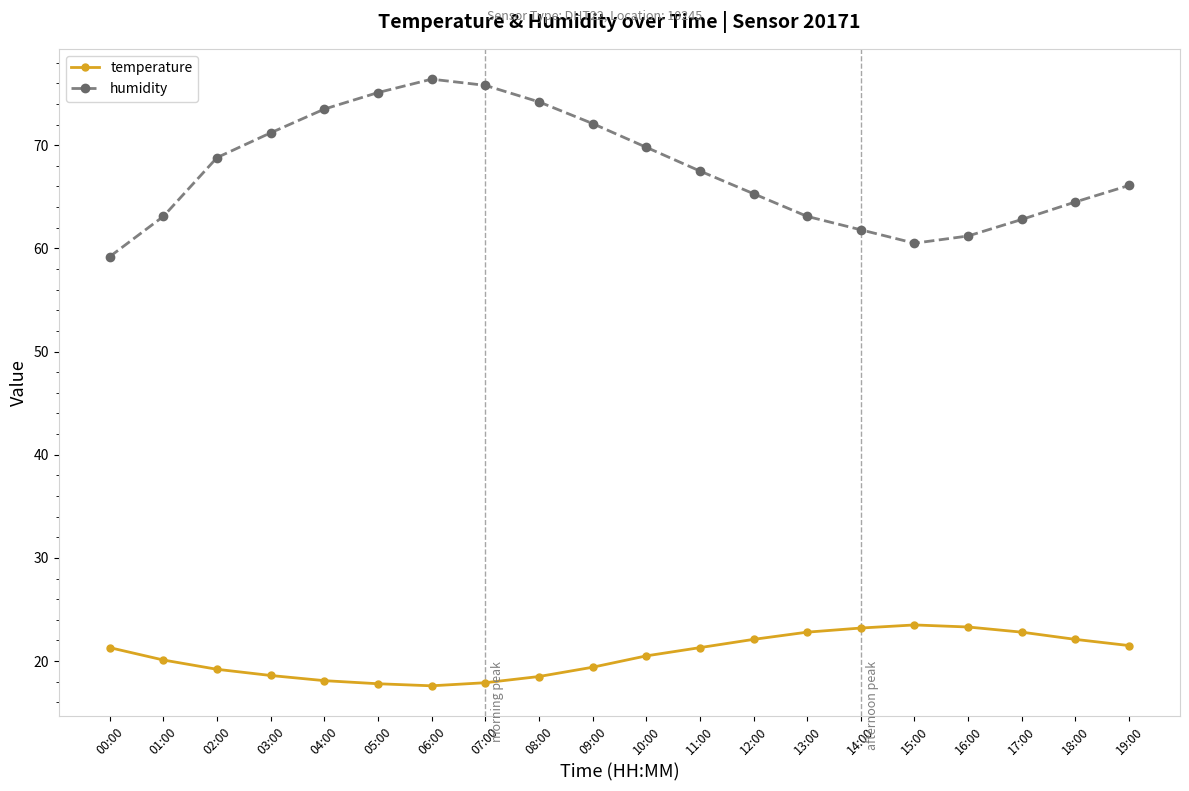

How many values in the temperature series exceed 21?

10